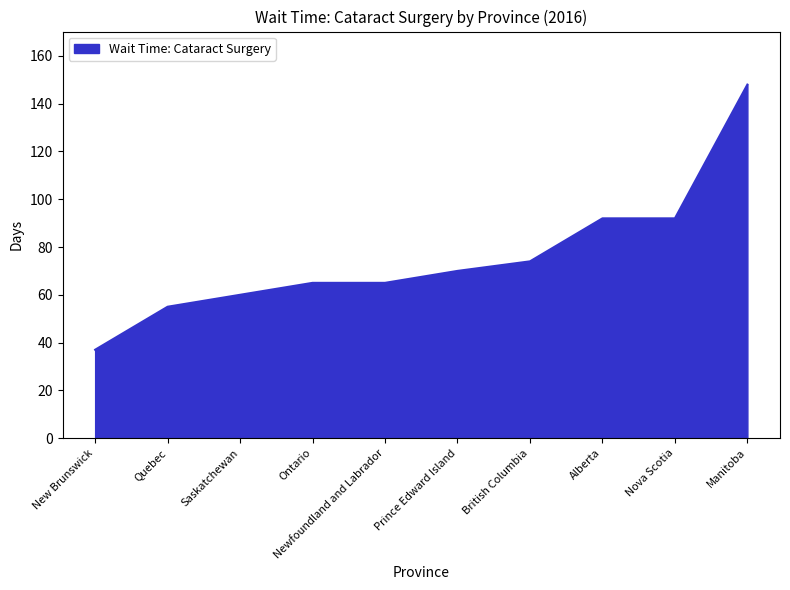

What is the difference between the maximum and minimum values?

111